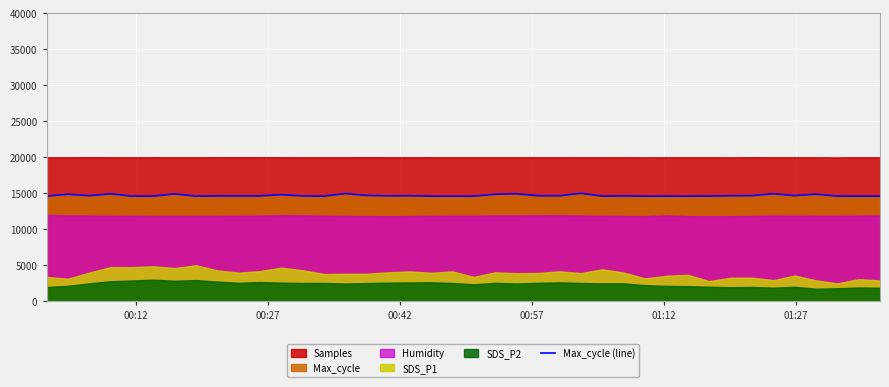

Reading left to right, list all the values displayed in this chart.

14609.3	14873.9	14670.5	14935.1	14606.4	14609.3	14922.0	14603.4	14639.2	14634.1	14639.9	14811.2	14633.3	14611.5	14966.5	14701.1	14647.9	14662.5	14603.4	14603.4	14603.4	14876.8	14937.3	14663.9	14661.0	15000.0	14611.5	14642.8	14600.5	14606.4	14600.5	14620.2	14661.8	14672.7	14939.5	14677.8	14885.6	14609.3	14606.4	14603.4